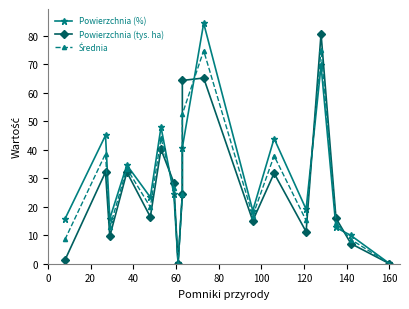

Is this an area chart (filled region under the line)?

No